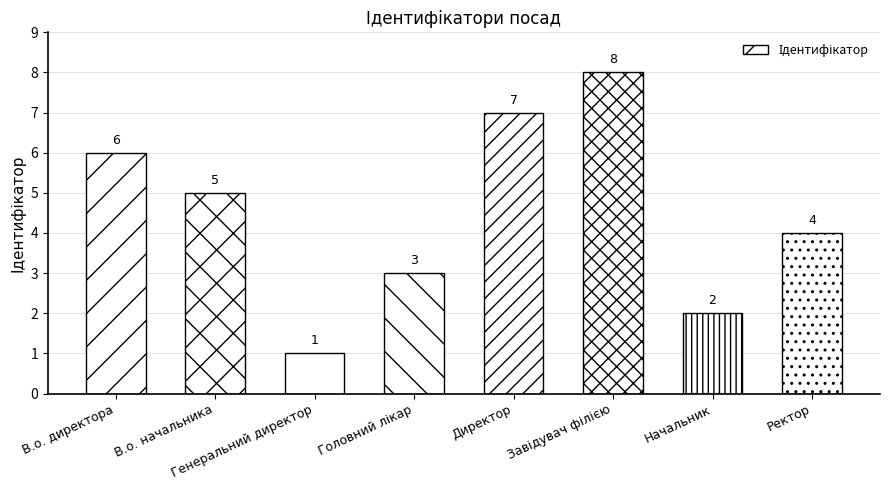

How many values are between 3 and 7?

5